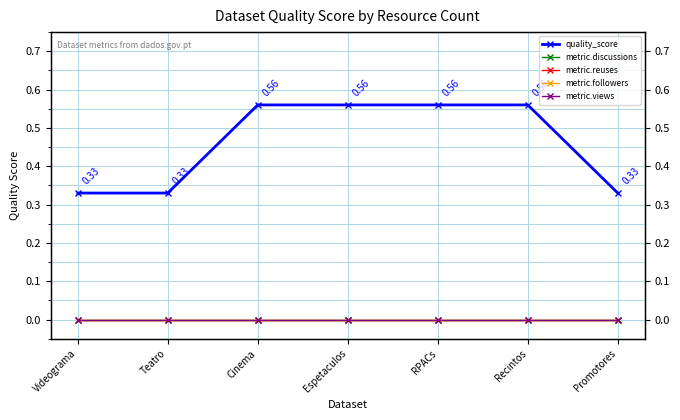

Which has a higher value, RPACs or Cinema?

RPACs